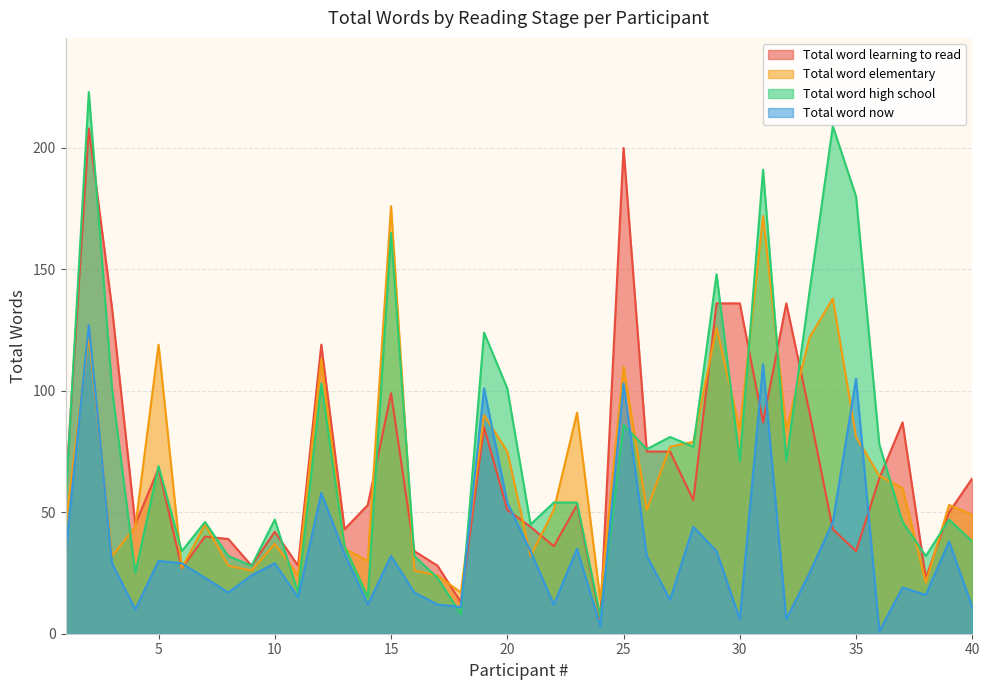

What value does the Total word high school series have at 12?

103